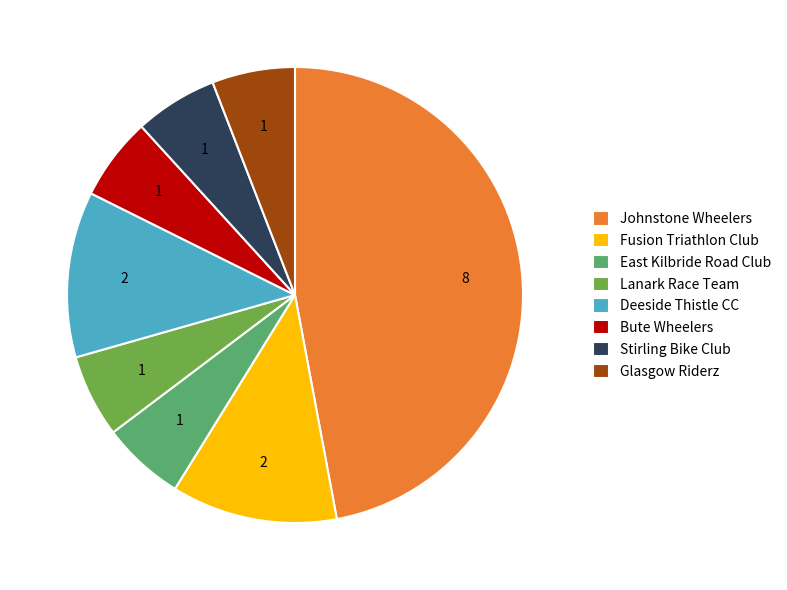

Between Johnstone Wheelers and Fusion Triathlon Club, which is larger?

Johnstone Wheelers